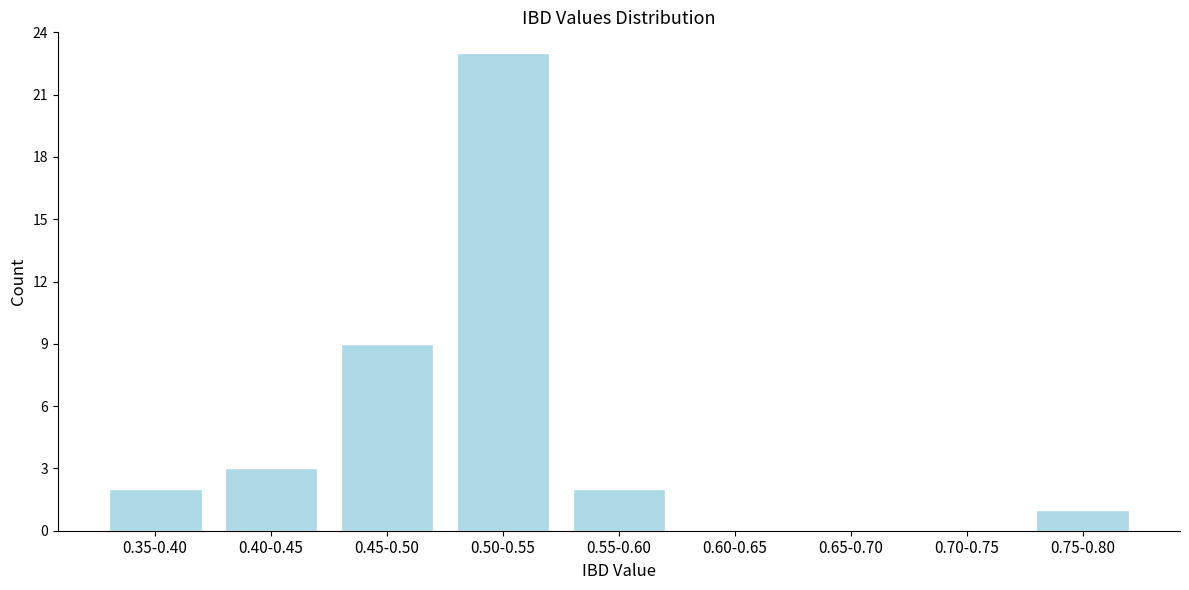

Reading left to right, transcribe all the data shown in this chart.

0.35-0.40=2	0.40-0.45=3	0.45-0.50=9	0.50-0.55=23	0.55-0.60=2	0.60-0.65=0	0.65-0.70=0	0.70-0.75=0	0.75-0.80=1